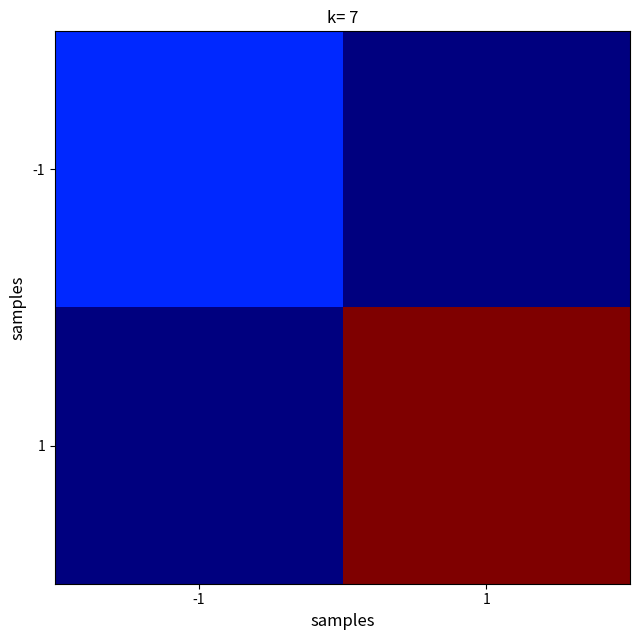

At -1, list the series in order from smallest to largest.

1, -1